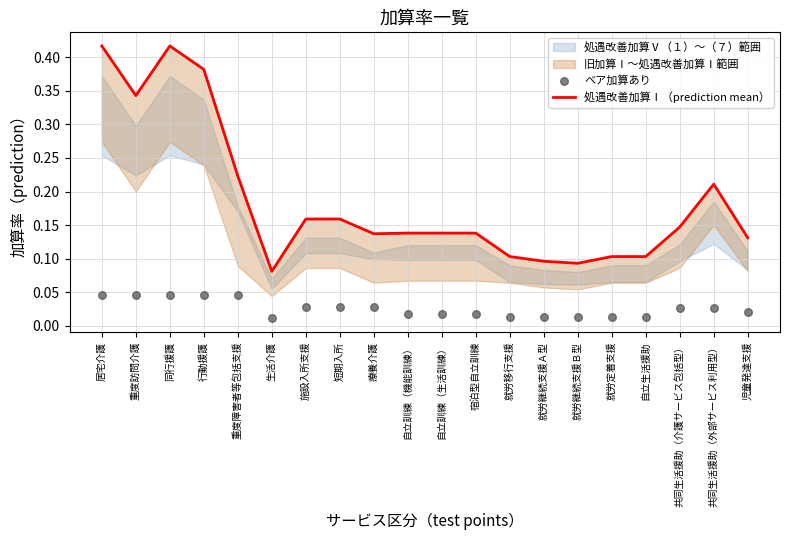

Which series has the largest Y range (max minus min)?

処遇改善加算Ⅰ（prediction mean）